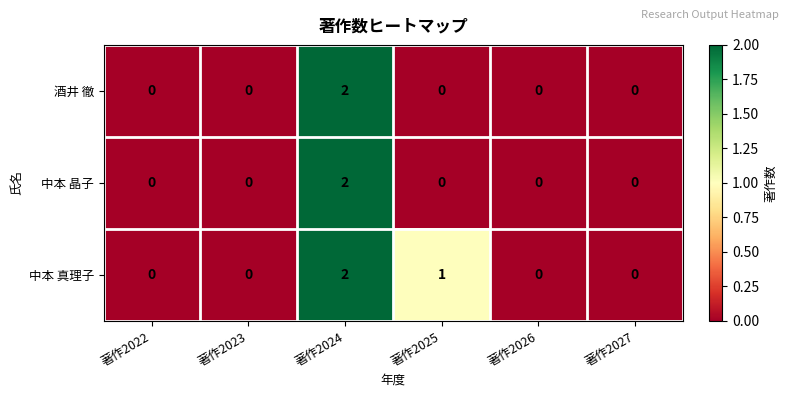

How many series are shown in this chart?

3